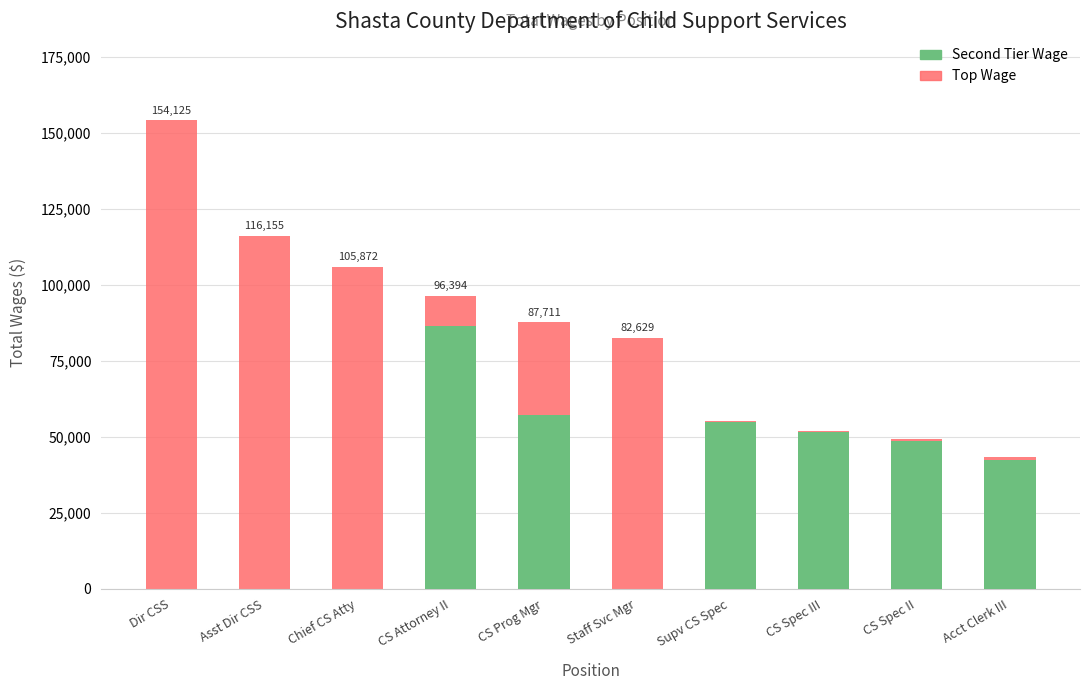

How many data points in Second Tier Wage are less than 48741?

5